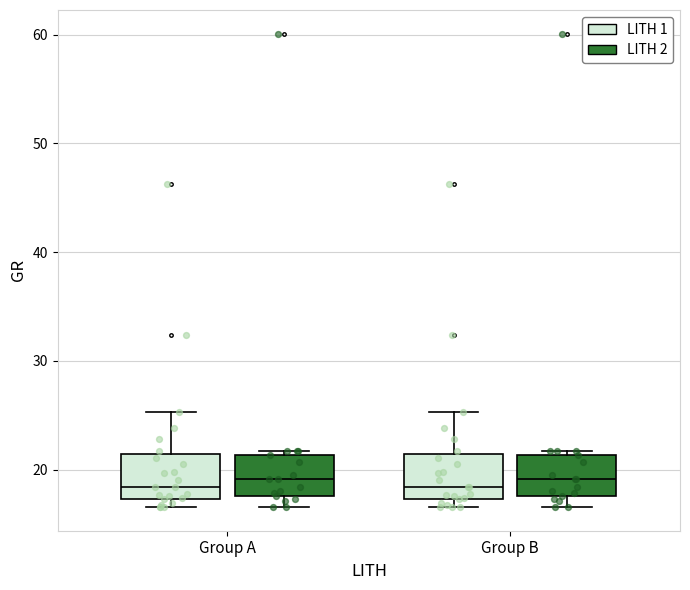

Where is the lower edge of the box for Group A (LITH 1) on the y-axis? The values are not printed on the chart, so give them approximately, as read against the axis.

17